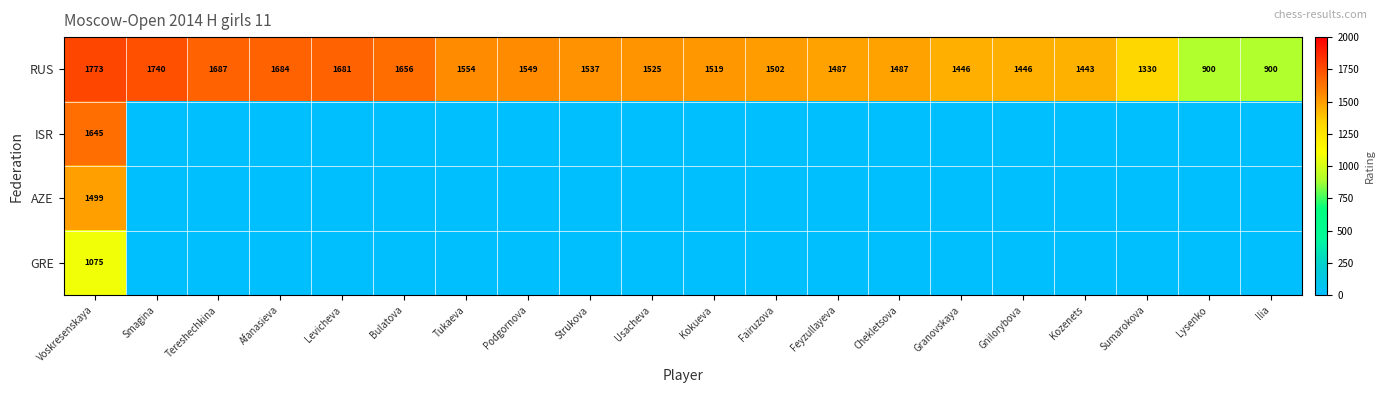

At which category is the sum across all series the highest?

Voskresenskaya